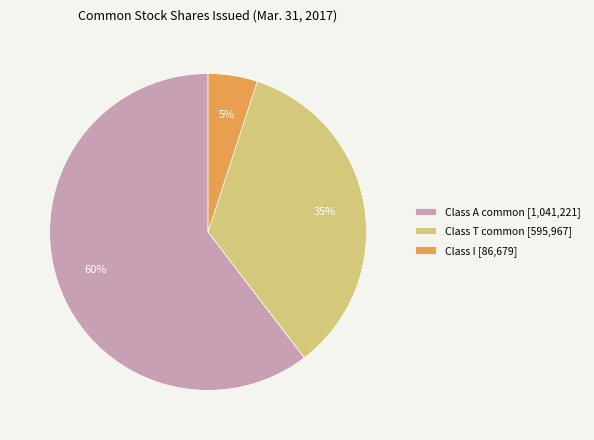

To the nearest percent, what percentage of the pie is Class I [86,679]?

5%